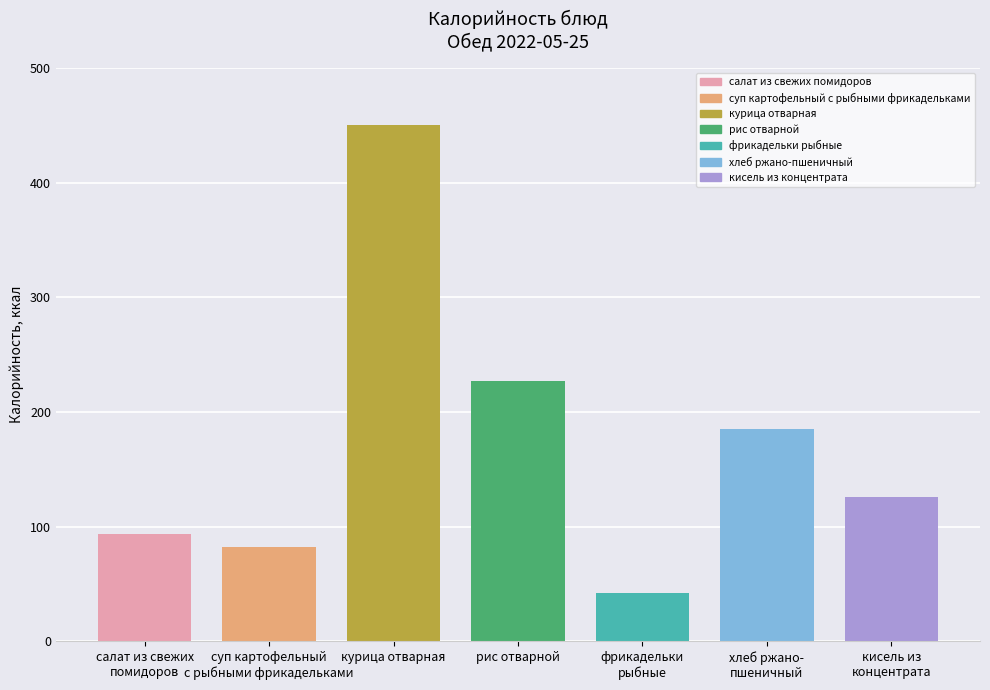

What is the label of the 1st bar from the left?

салат из свежих
помидоров